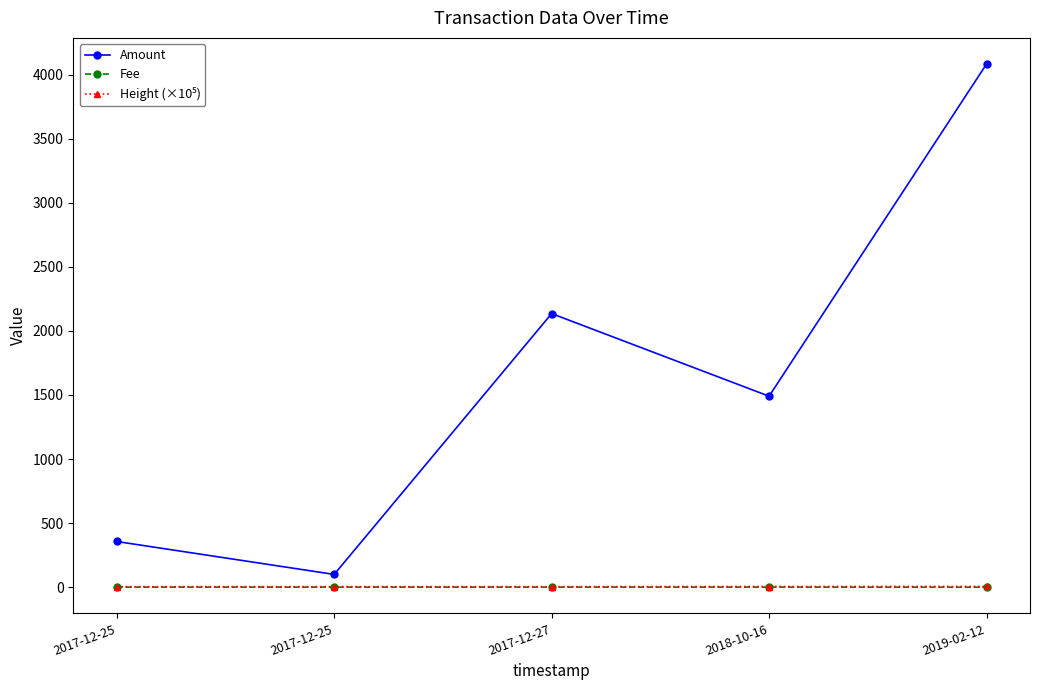

Which category has the highest value across all series?

2019-02-12